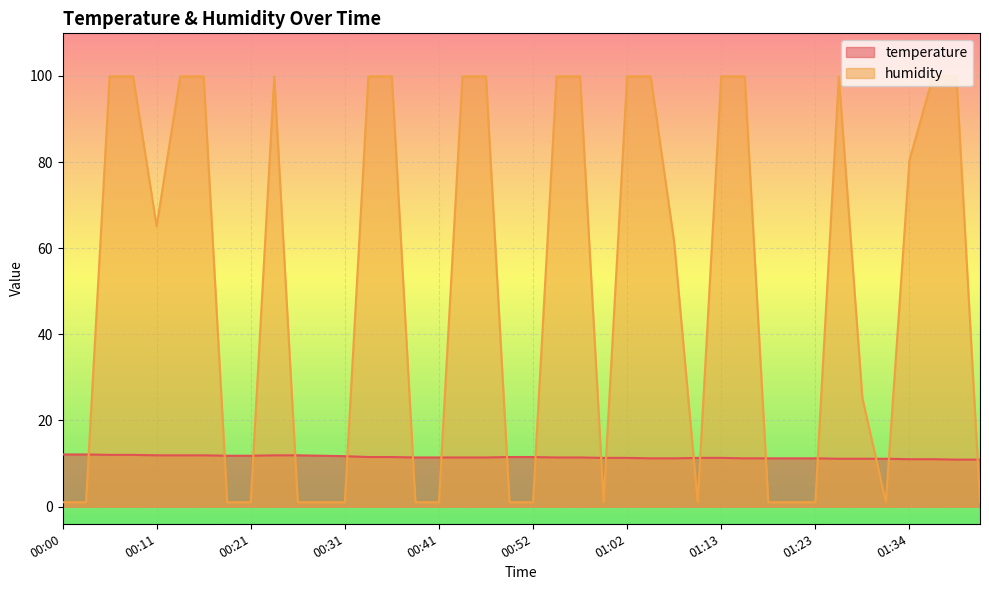

What is the minimum value shown in the chart?

1.0